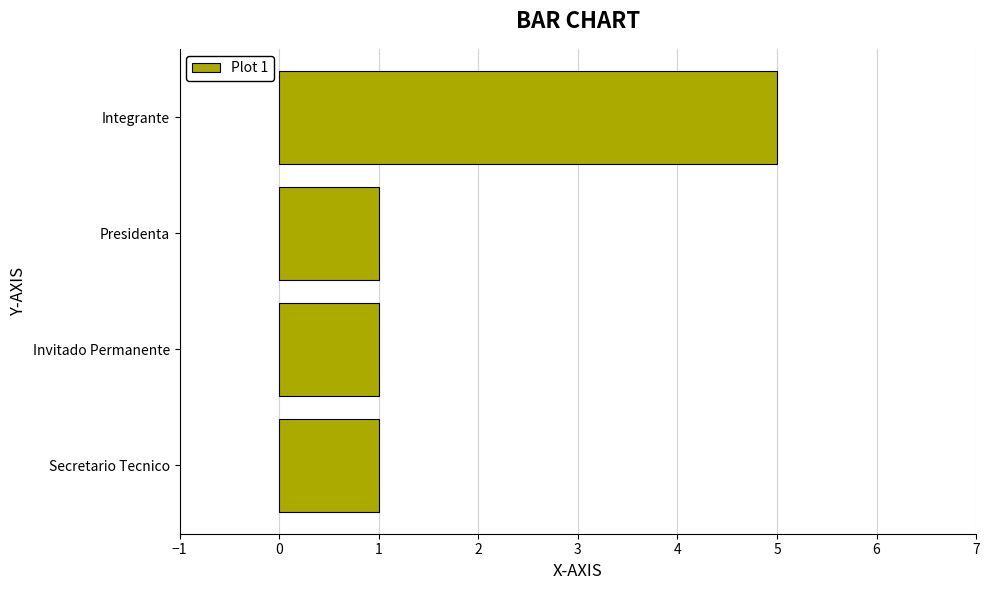

The value at Integrante is 5. True or false?

True